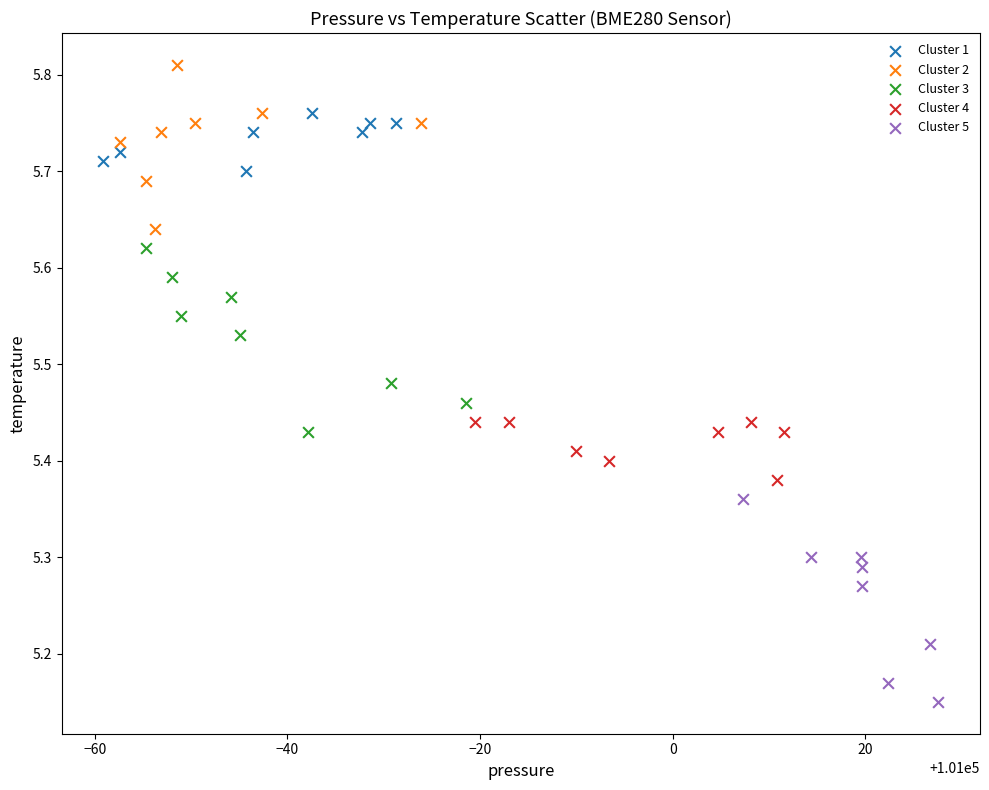

Which series reaches the maximum Y coordinate?

Cluster 2